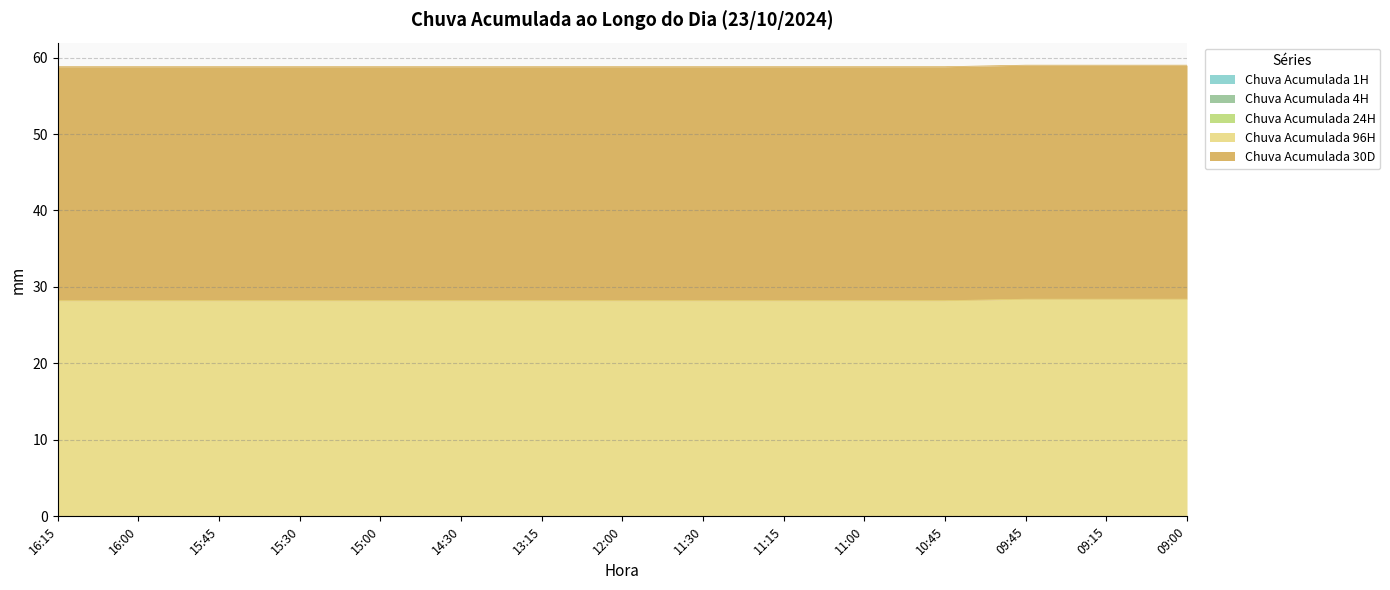

Does the chart display data point markers on the line(s)?

No